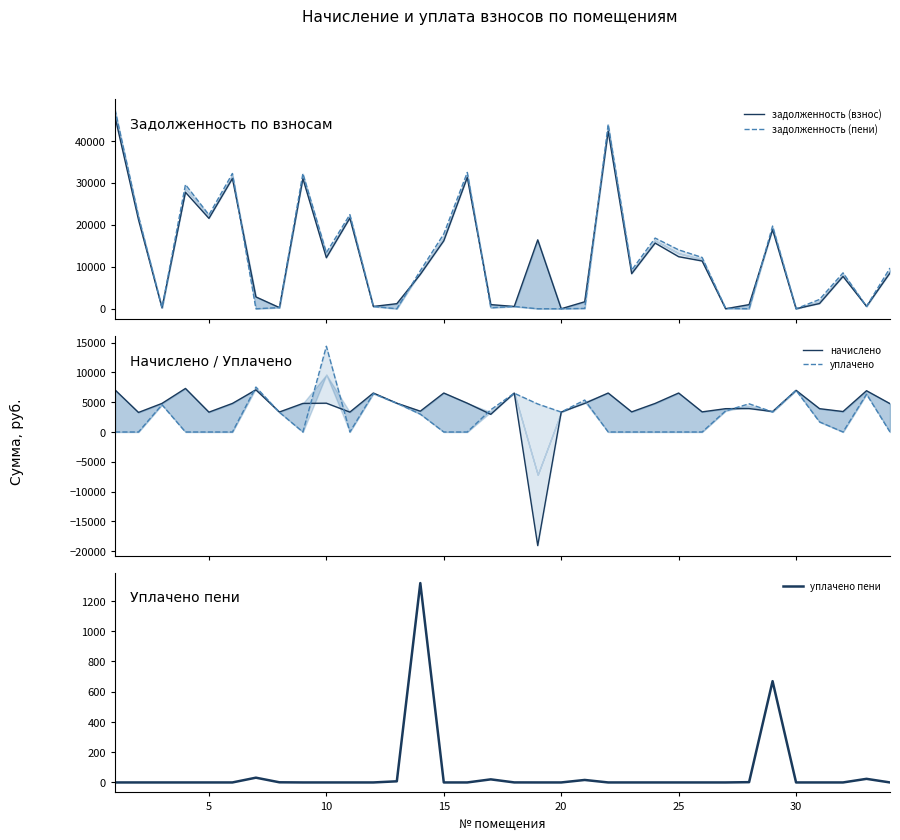

What is the sum of all задолженность (взнос) values?

420574.1